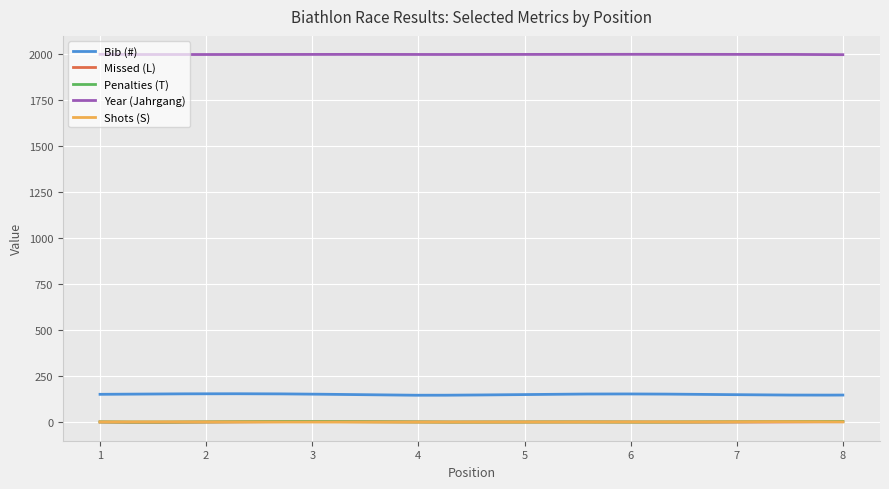

True or false: Year (Jahrgang) and Missed (L) cross at least once.

False